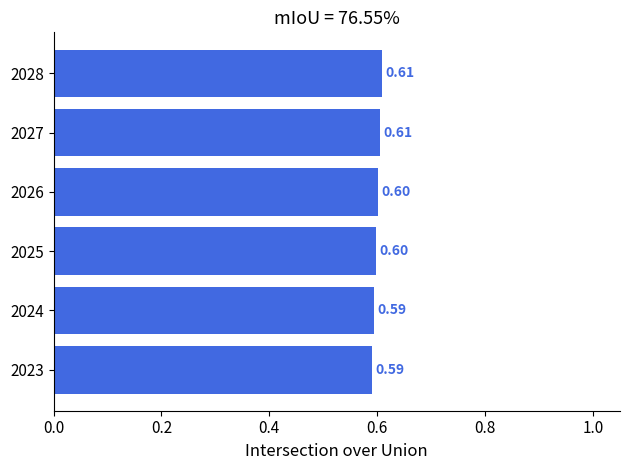

What is the sum of all values?

3.6